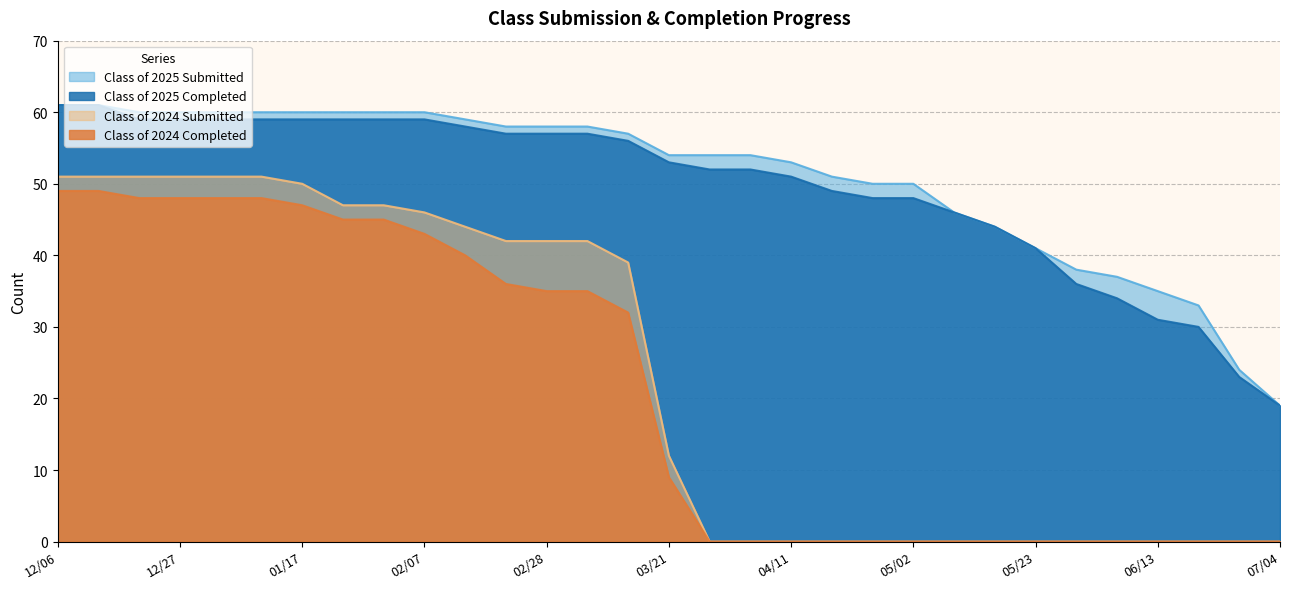

True or false: Class of 2024 Submitted has a value of 0 at 06/27.

True